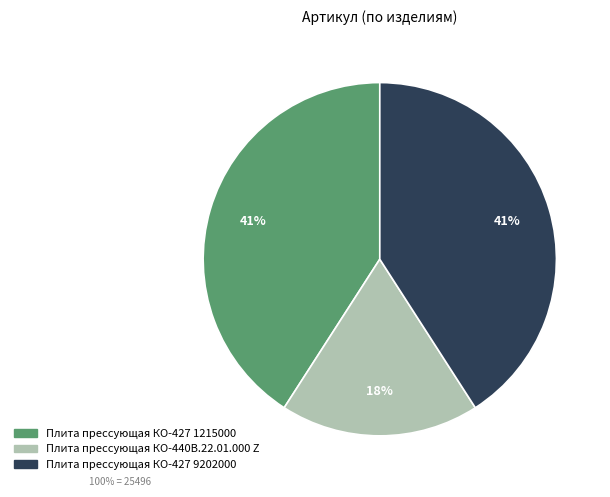

Which has a higher value, Плита прессующая КО-440В.22.01.000 Z or Плита прессующая КО-427 1215000?

Плита прессующая КО-427 1215000